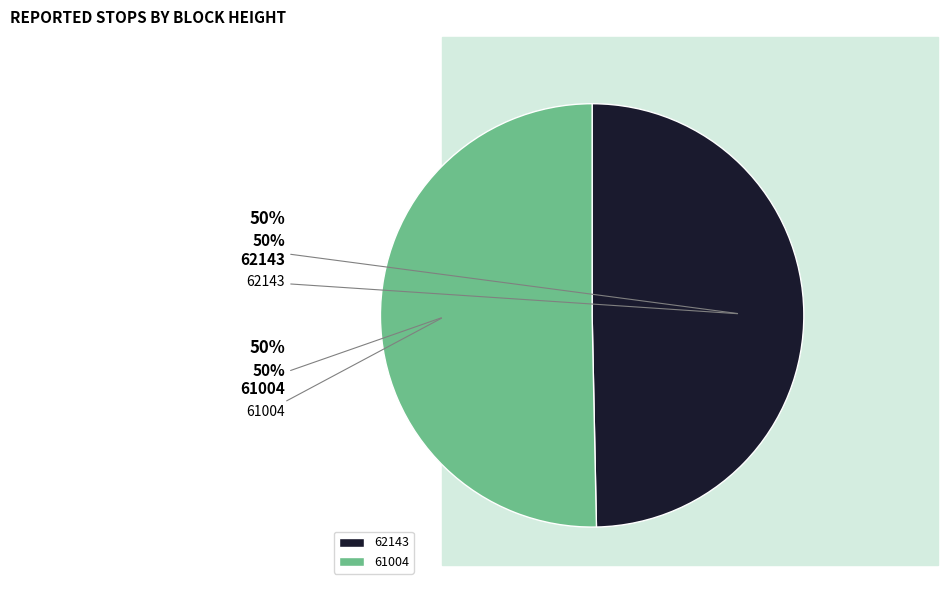

Between 62143 and 61004, which is larger?

61004